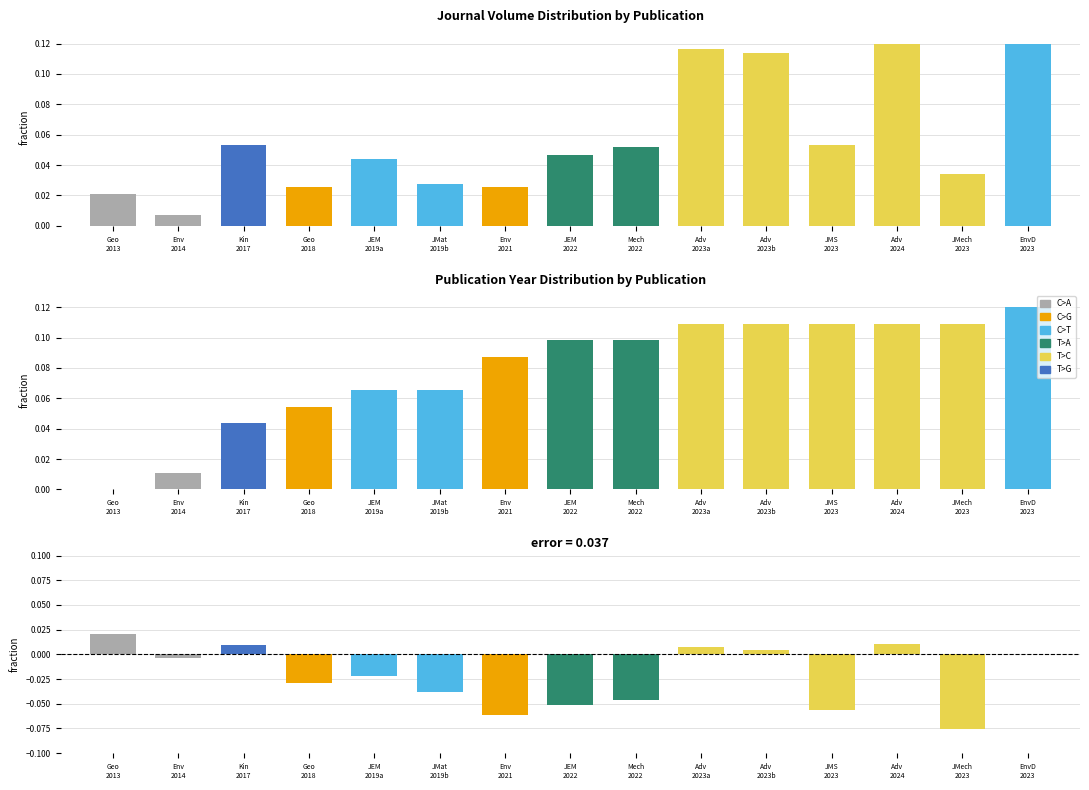

What value does the Publication Year (normalized) series have at JMat
2019b?

0.1